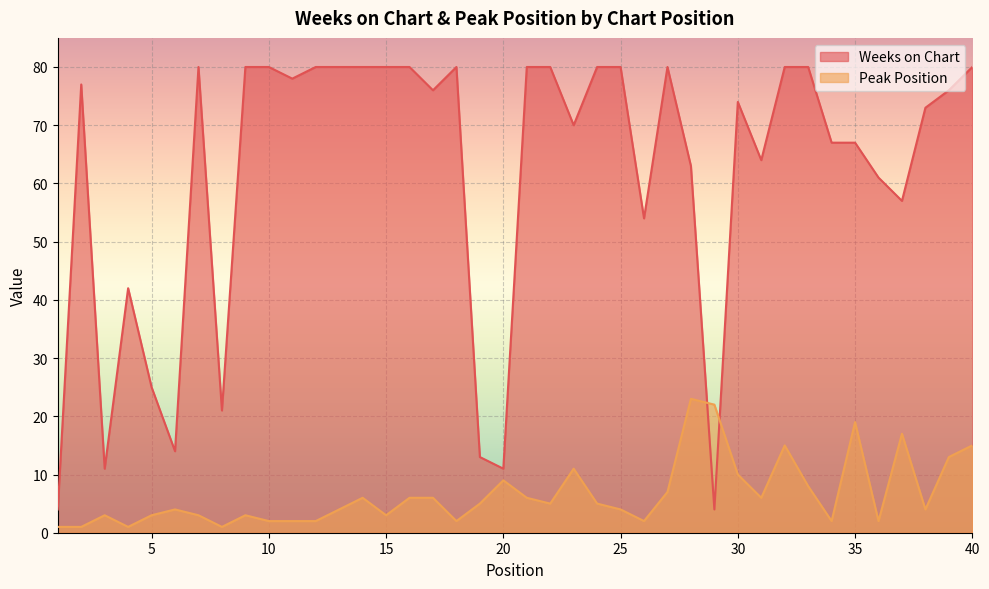

What is the spread (max minus min) of values at 32?

65